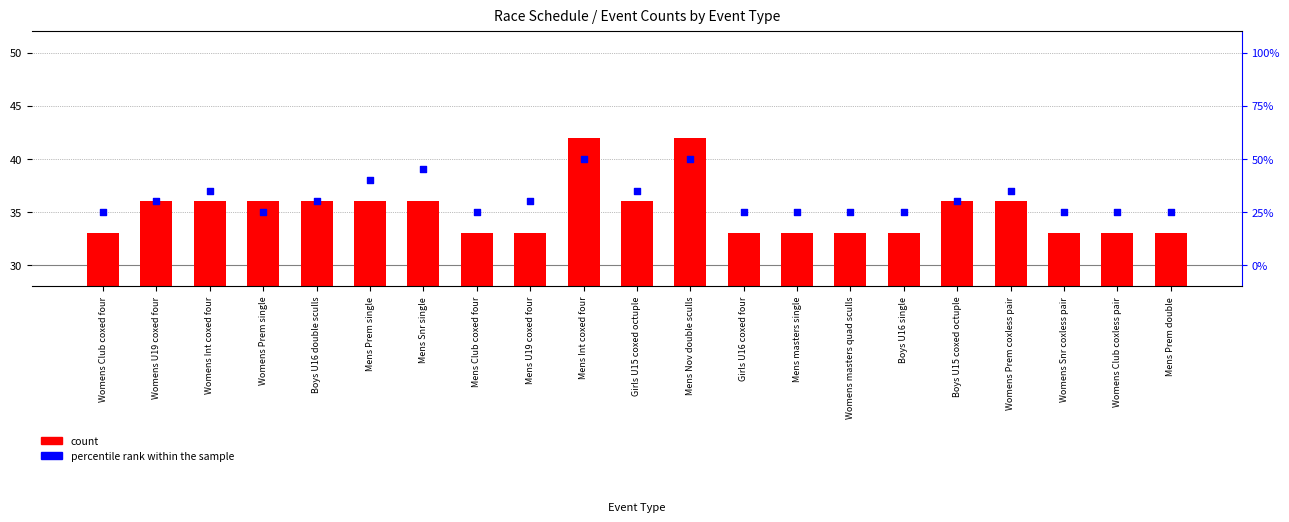

At how many categories does at least one series exceed 40?

2